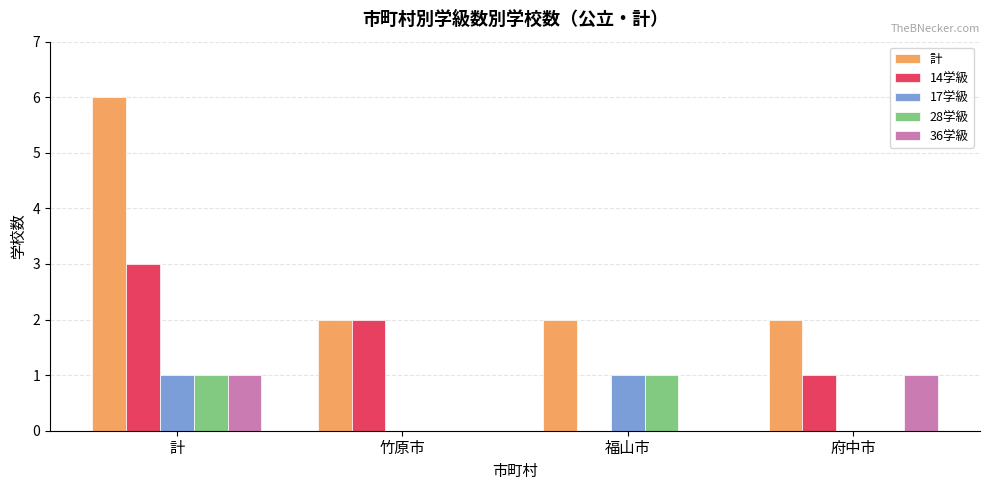

What is the maximum value for 14学級?

3